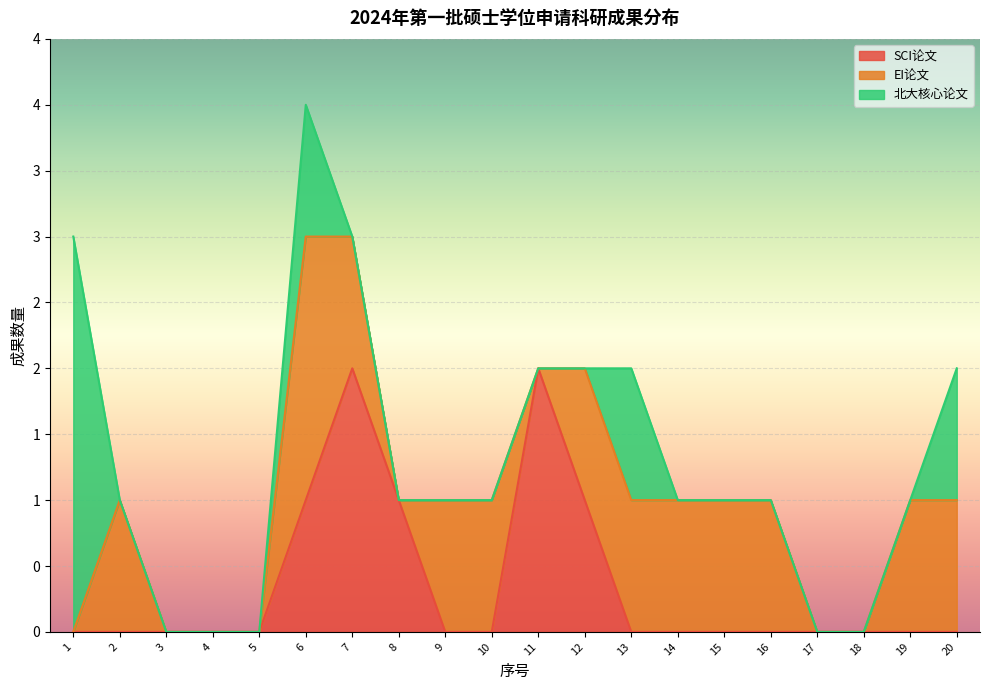

What are all the series names shown in the legend?

SCI论文, EI论文, 北大核心论文